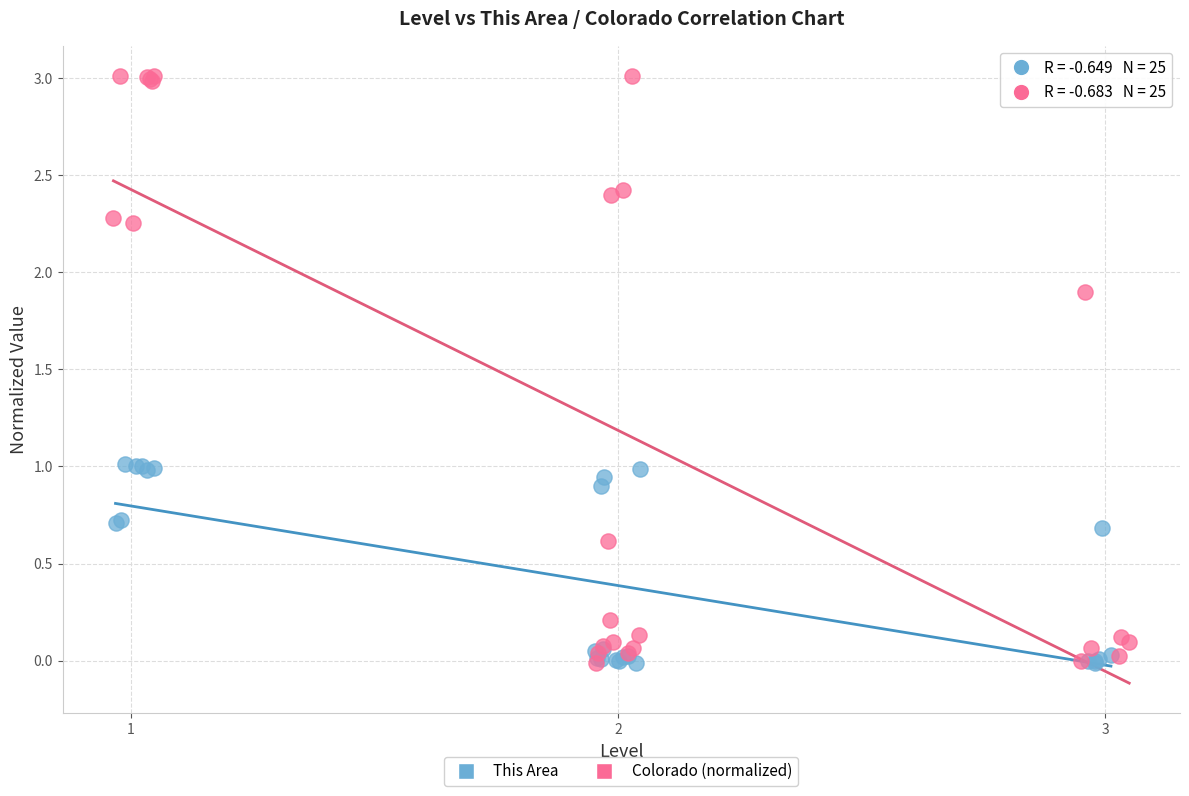

What are all the series names shown in the legend?

This Area, Colorado (normalized)